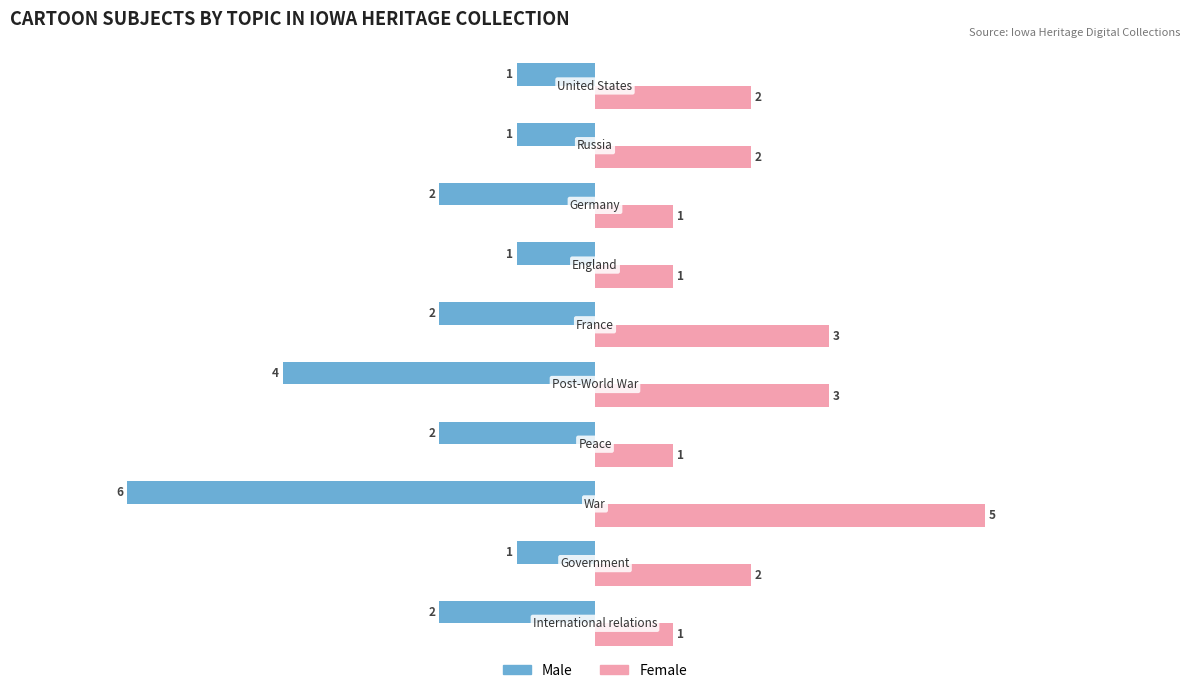

Which series has the largest range (max minus min)?

Male